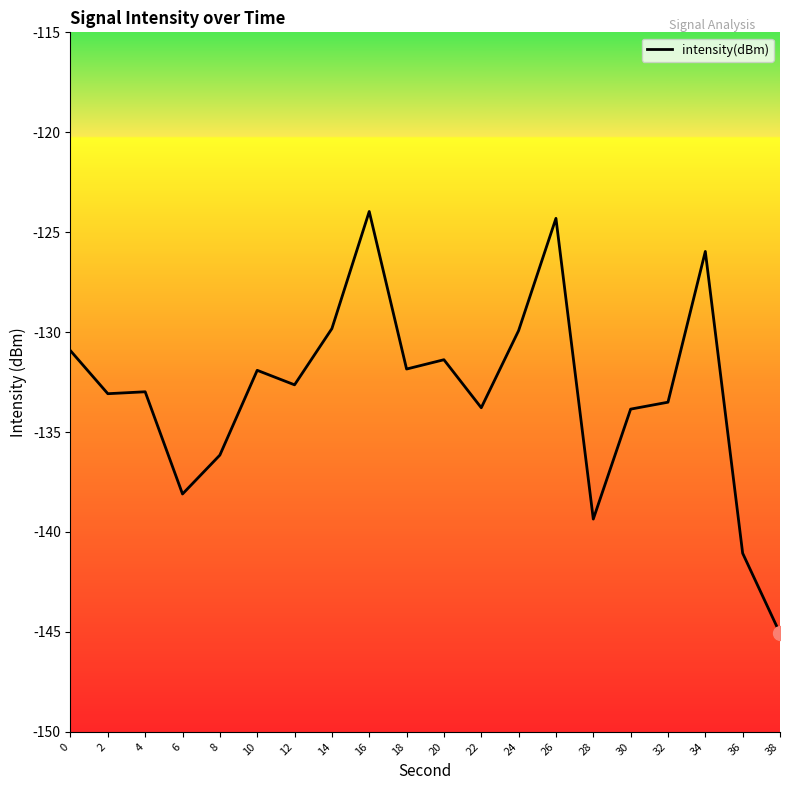

What is the maximum value shown in the chart?

-124.0